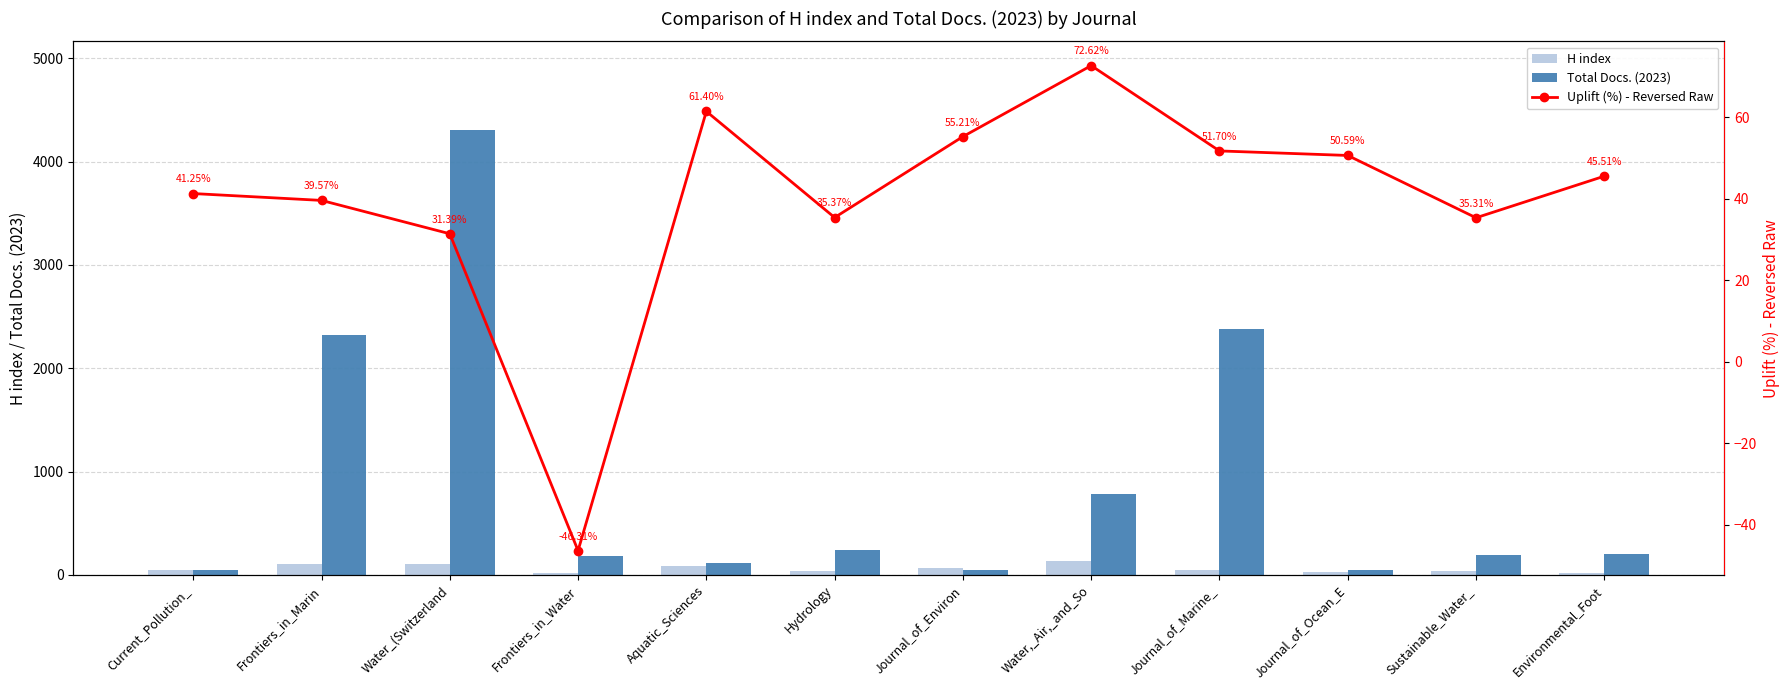

Between Frontiers_in_Marin and Environmental_Foot, which is larger?

Frontiers_in_Marin